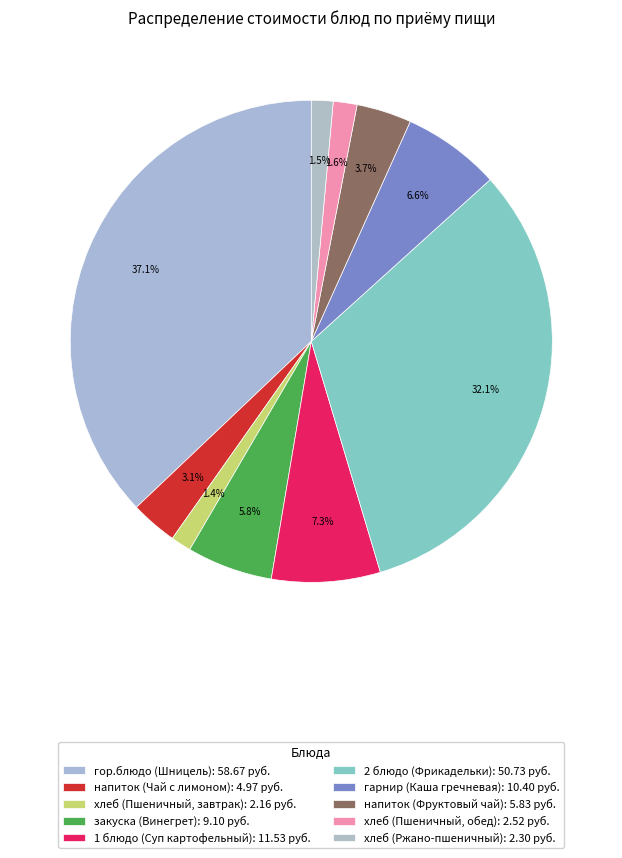

Rank the categories by value from highest to lowest.

гор.блюдо (Шницель), 2 блюдо (Фрикадельки), 1 блюдо (Суп картофельный), гарнир (Каша гречневая), закуска (Винегрет), напиток (Фруктовый чай), напиток (Чай с лимоном), хлеб (Пшеничный, обед), хлеб (Ржано-пшеничный), хлеб (Пшеничный, завтрак)